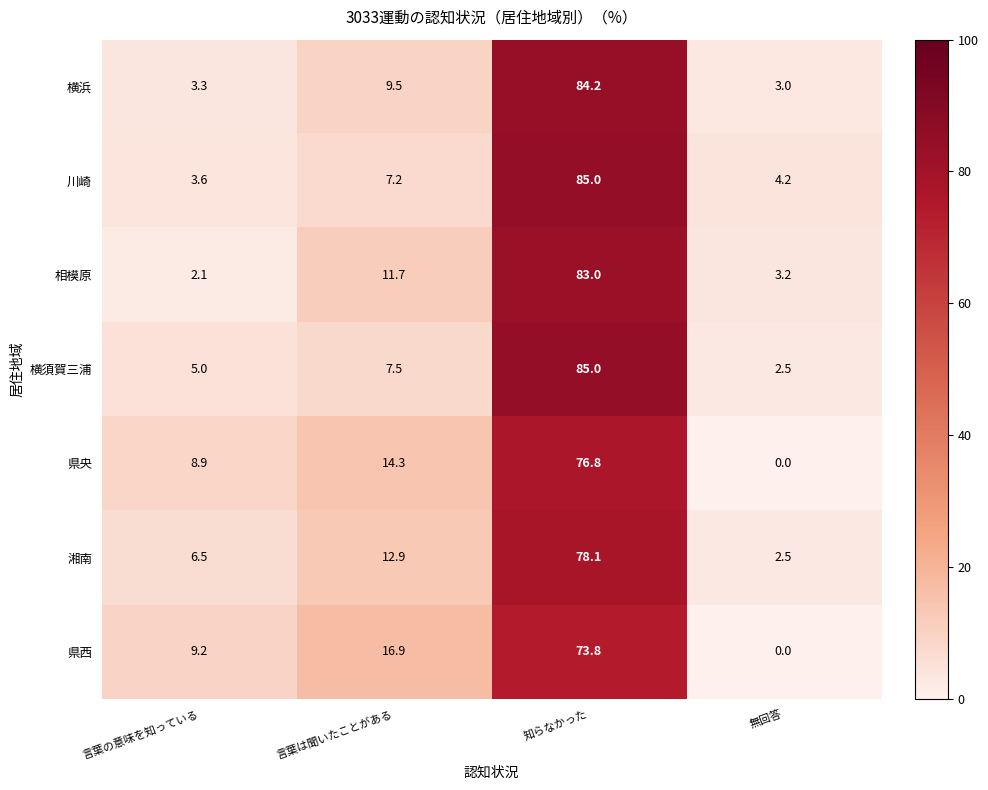

Which label corresponds to the largest value in the chart?

知らなかった